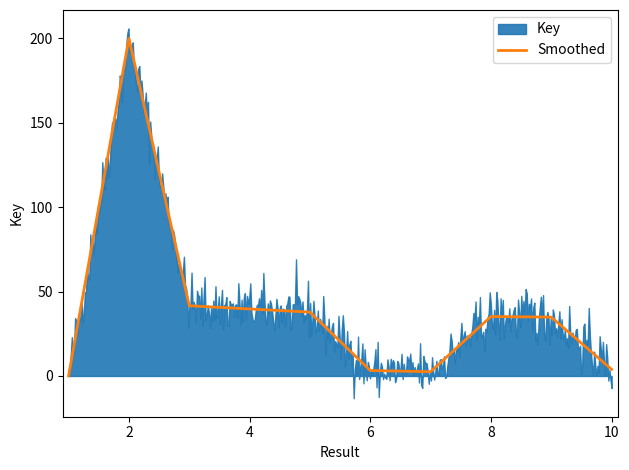

True or false: the data has more than 1 interior local peaks.

True